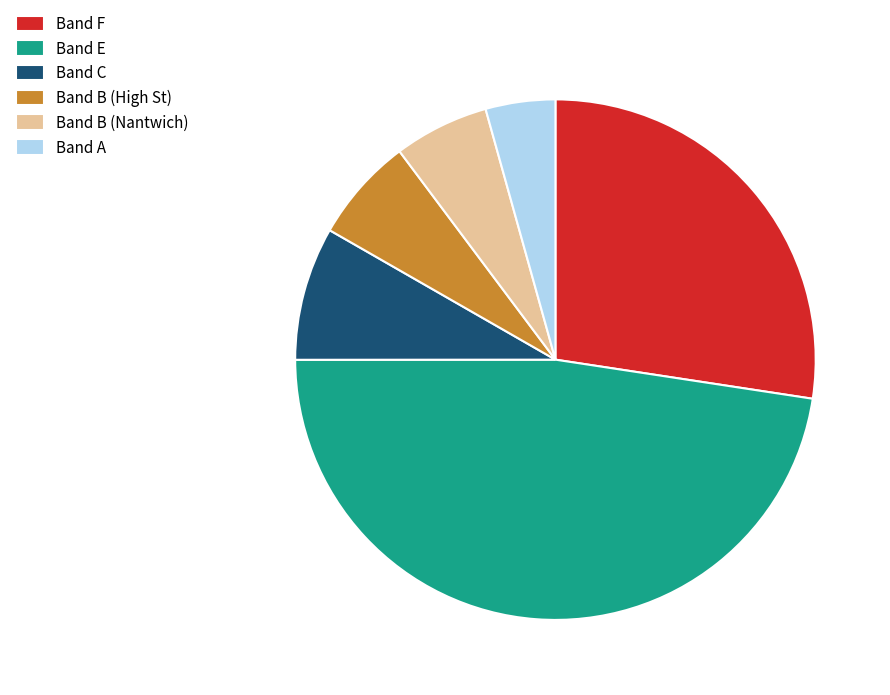

Which has a higher value, Band B (High St) or Band F?

Band F